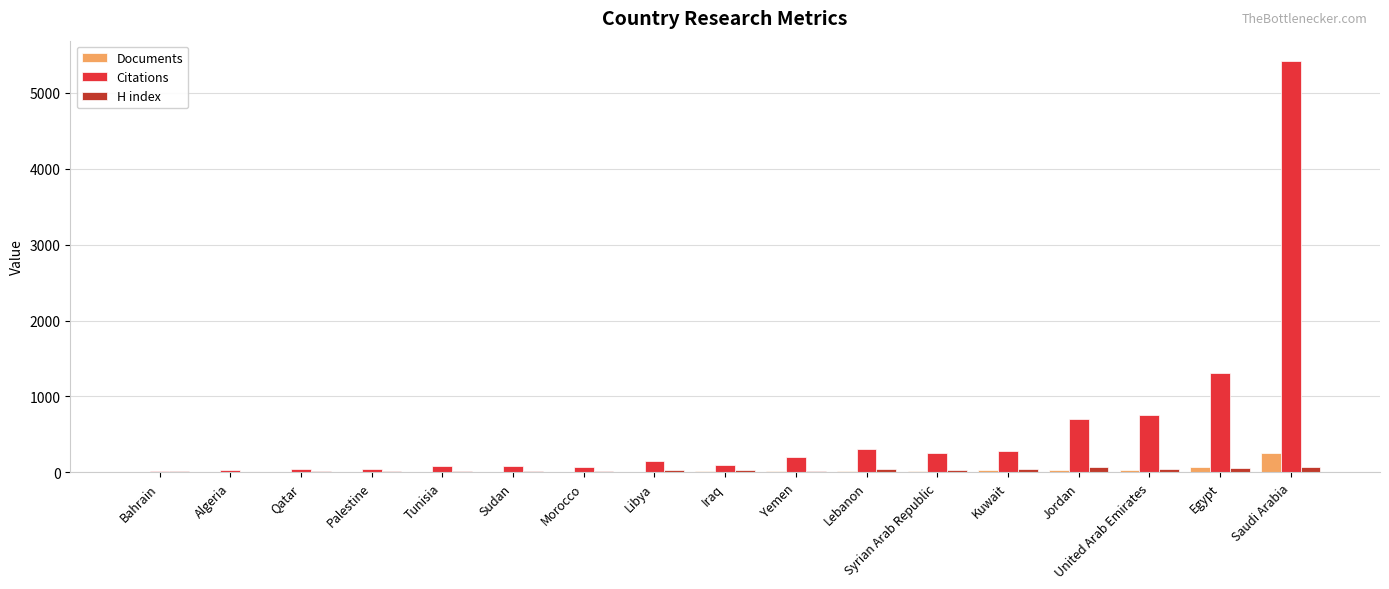

How many data points does each series have?

17